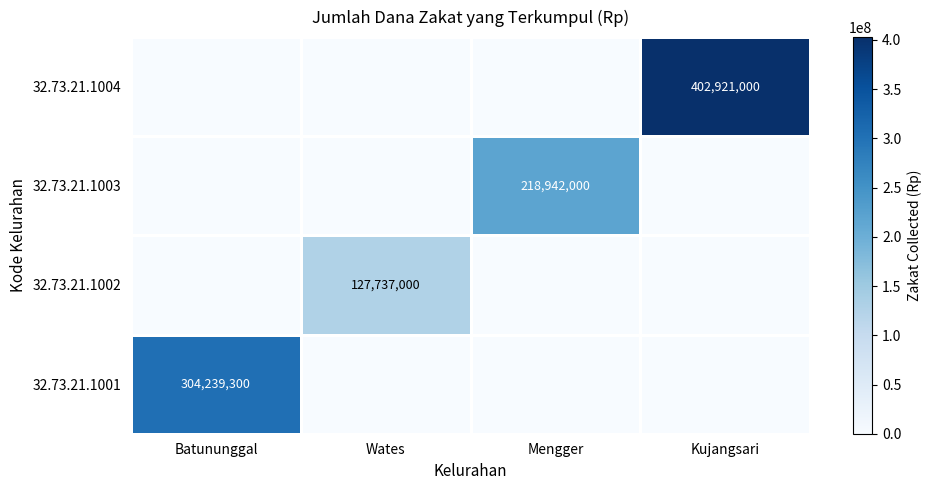

True or false: 32.73.21.1004 has a value of 202082832 at Kujangsari.

False